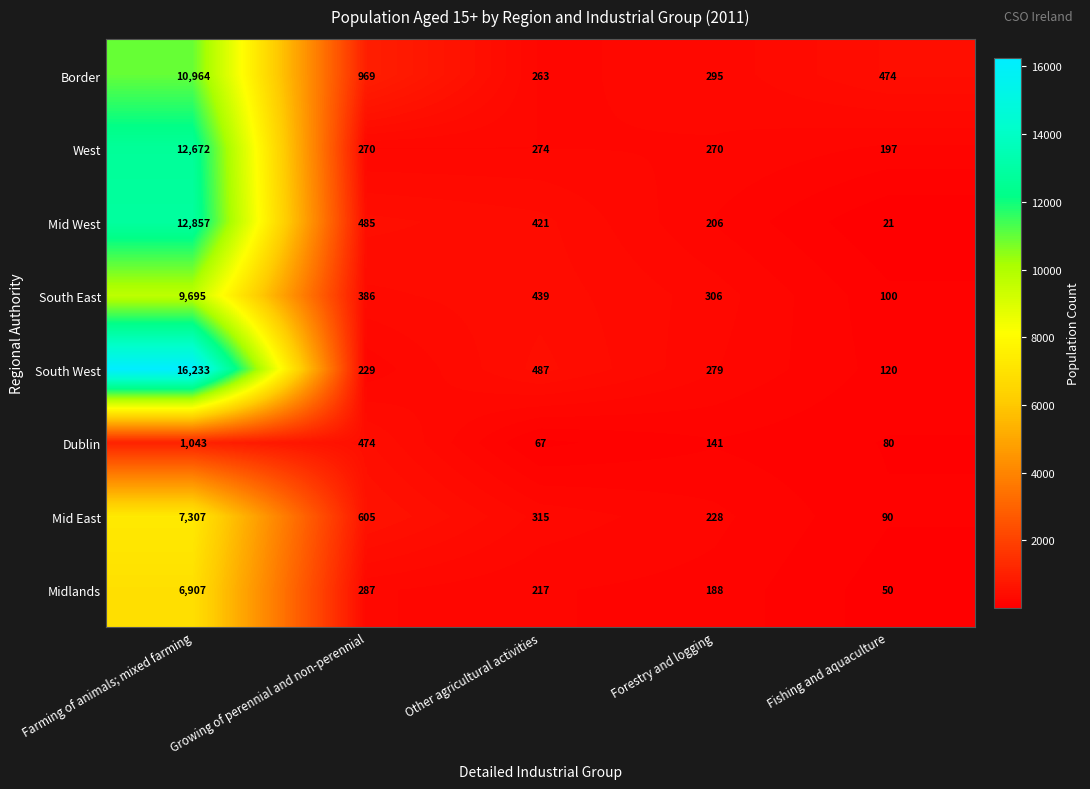

Between Farming of animals; mixed farming and Other agricultural activities, which series saw the biggest shift?

South West